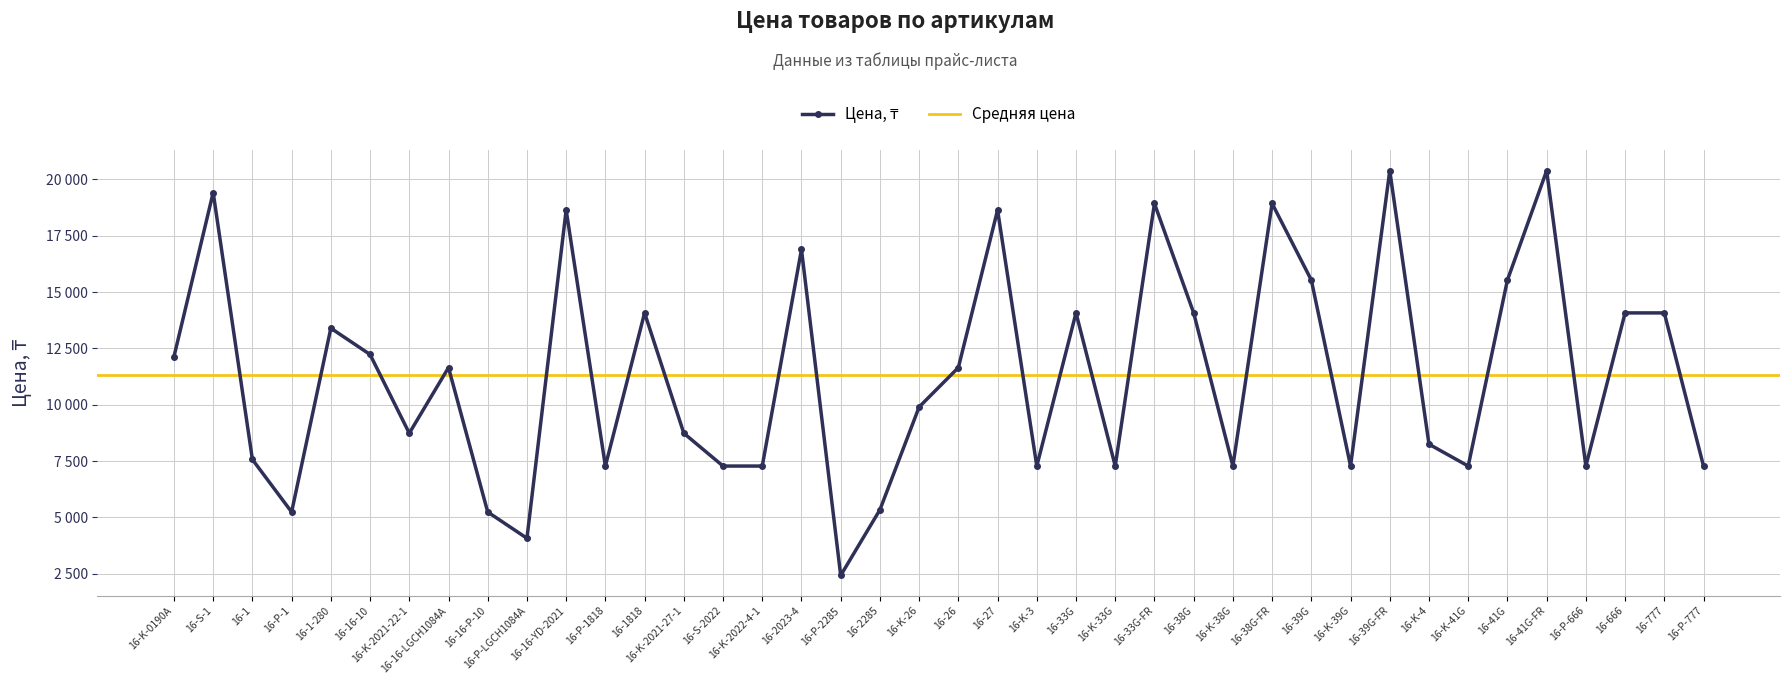

What position from the right is 16-33G?

17